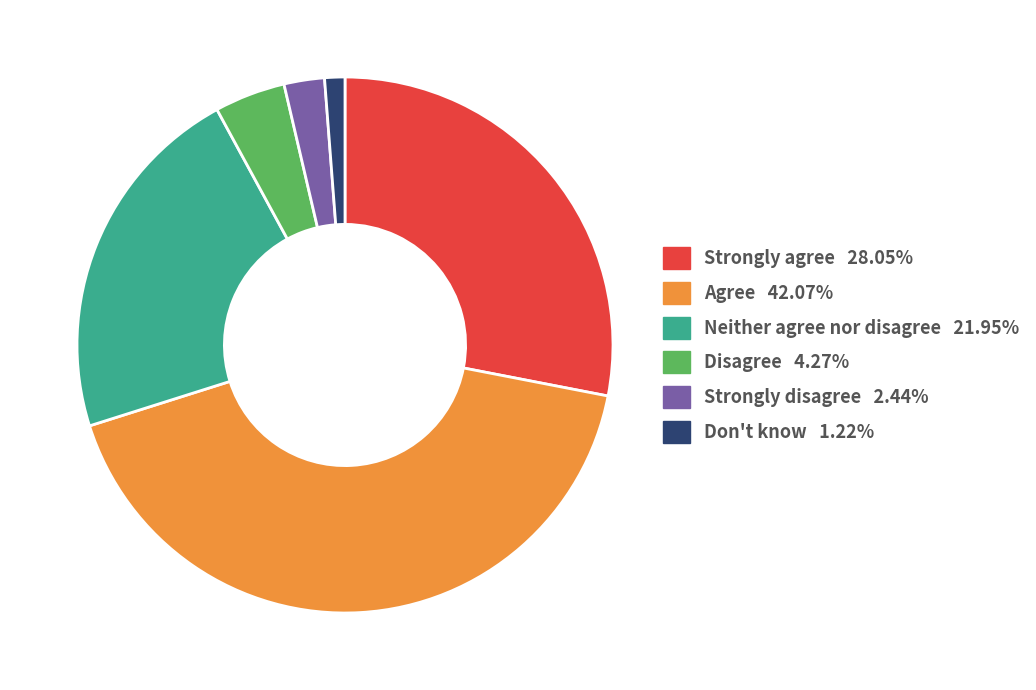

Between Neither agree nor disagree and Strongly disagree, which is larger?

Neither agree nor disagree